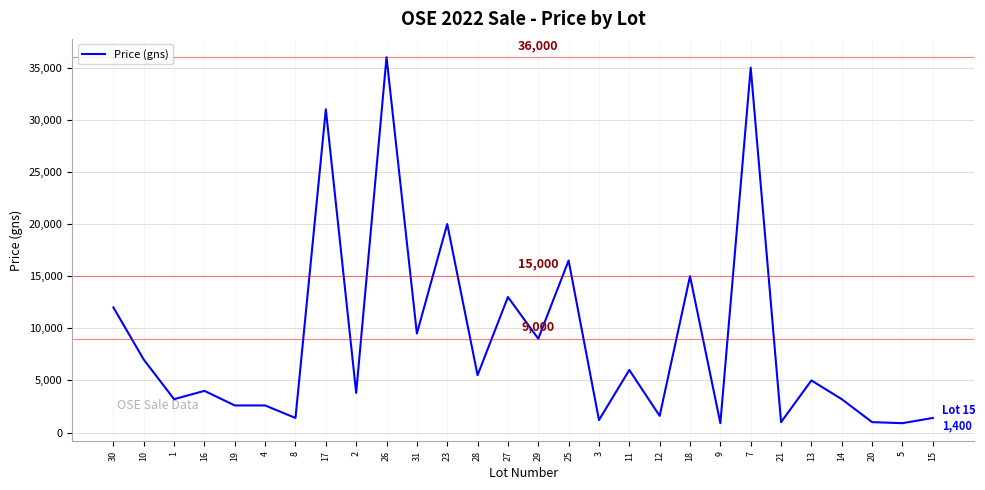

What is the maximum value shown in the chart?

36000